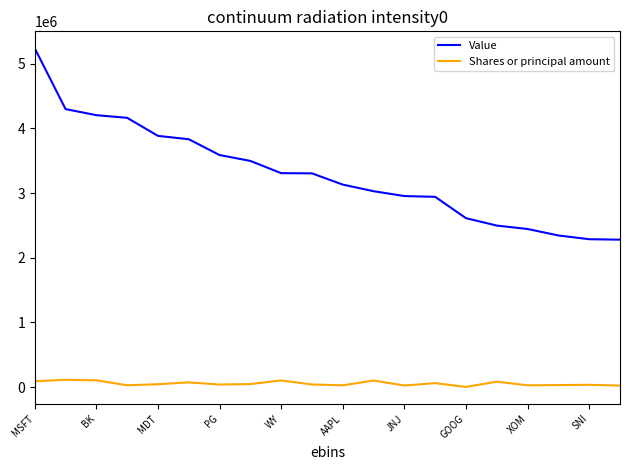

What is the difference between the second highest and minimum values in the Value series?

2018000